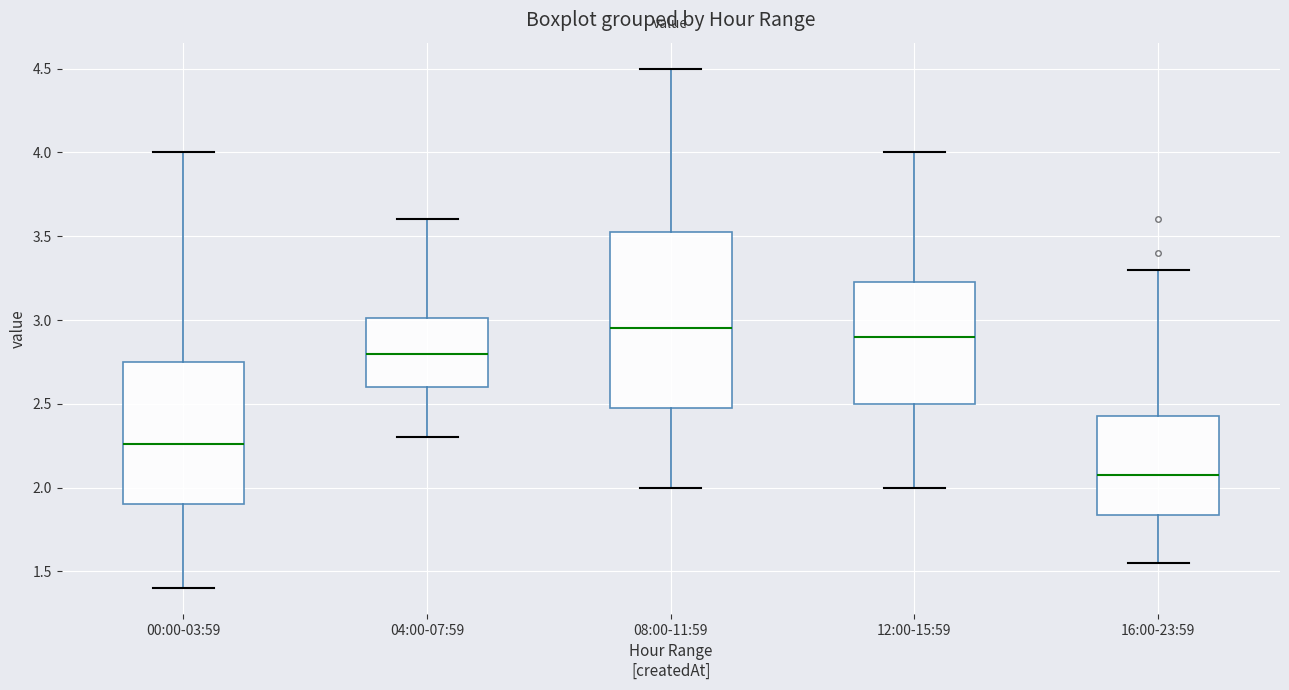

Reading left to right, transcribe this box plot: for each box, give where its median line is, the range the box spans, and where its two whiskers end, as read against the y-axis. The values are not printed on the chart, so give them approximately, as read against the axis.

00:00-03:59: median 2.25, box 1.90 to 2.75, whiskers 1.40 to 4.00
04:00-07:59: median 2.80, box 2.60 to 3.00, whiskers 2.30 to 3.60
08:00-11:59: median 2.95, box 2.50 to 3.55, whiskers 2.00 to 4.50
12:00-15:59: median 2.90, box 2.50 to 3.25, whiskers 2.00 to 4.00
16:00-23:59: median 2.10, box 1.85 to 2.45, whiskers 1.55 to 3.30